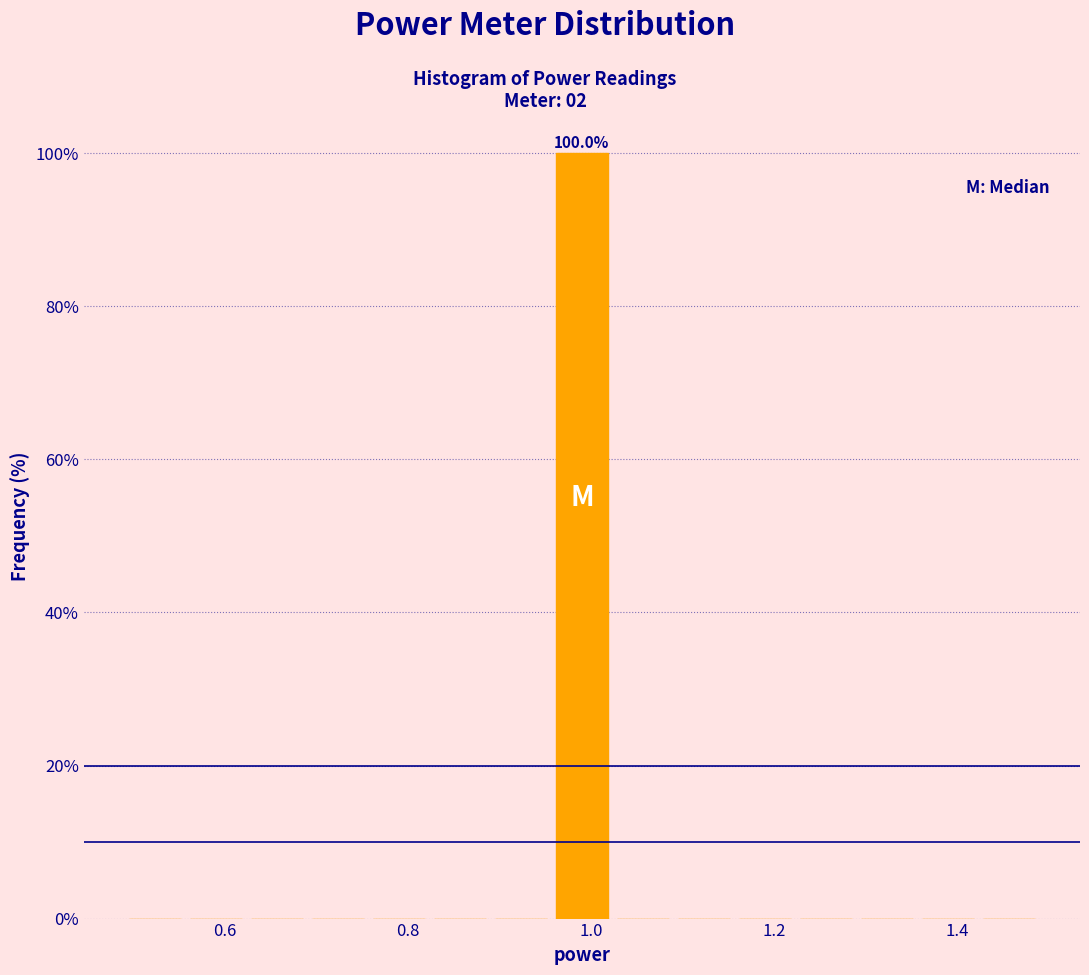

Read against the x-axis, roughly where is the centre of the tallest bar?

1.00